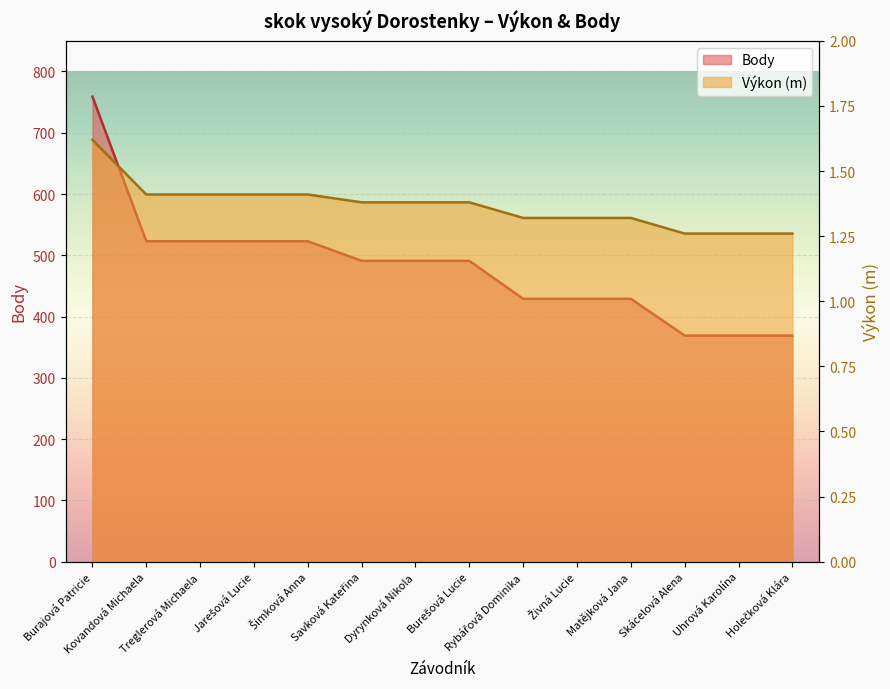

What is the label of the 13th point from the right?

Kovandová Michaela